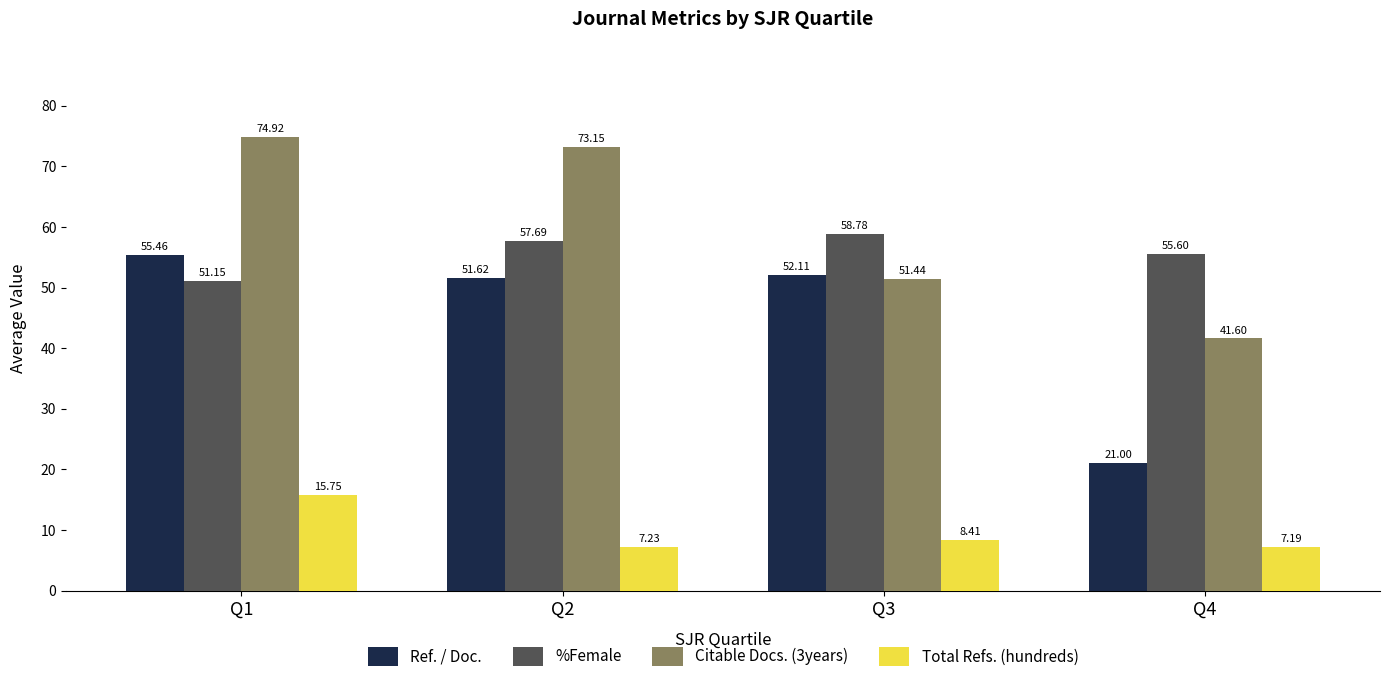

Does the chart contain any negative values?

No